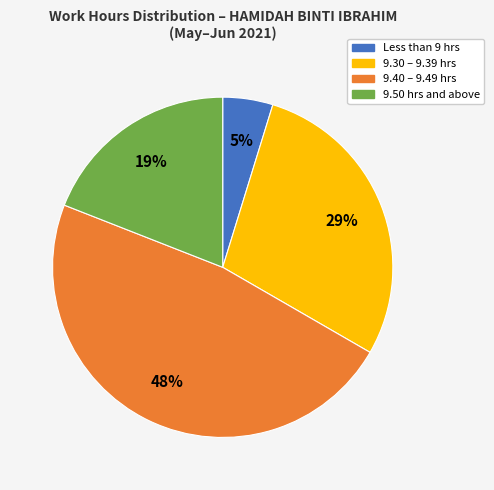

How many slices are in this pie chart?

4